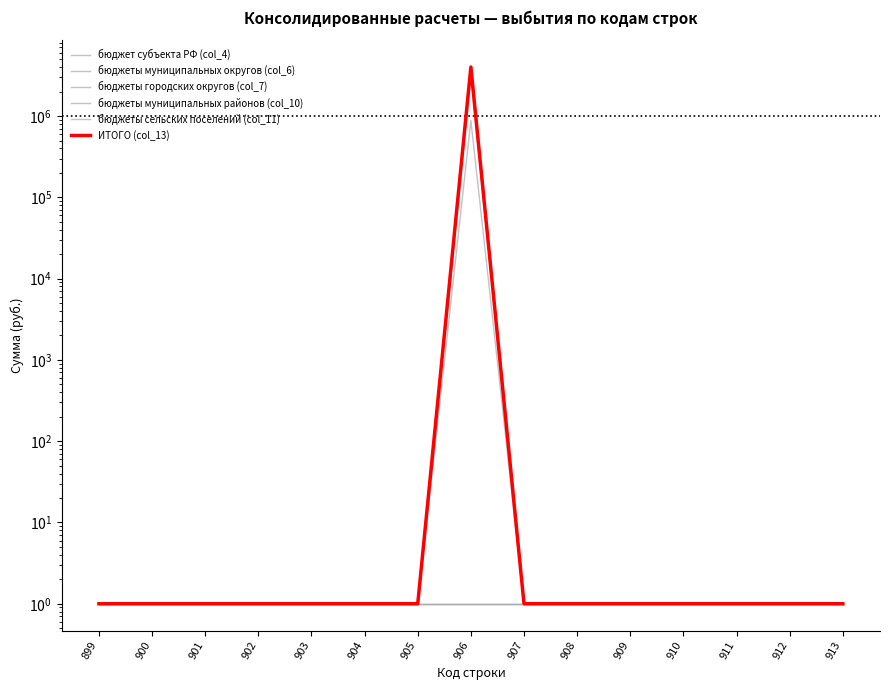

What is the lowest value of the бюджеты городских округов (col_7) series?

1